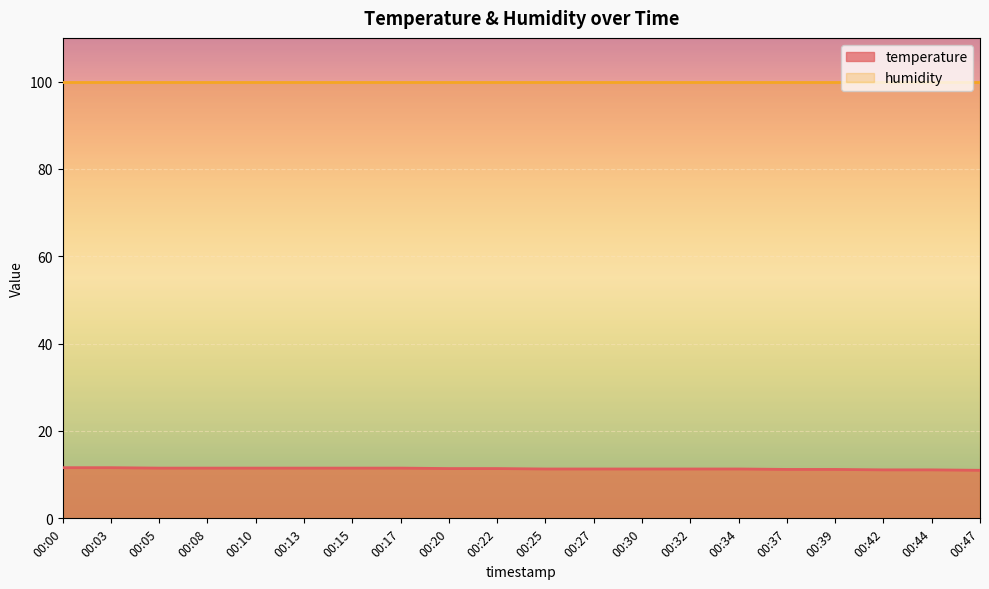

Count the values in the range 11 to 12.

20